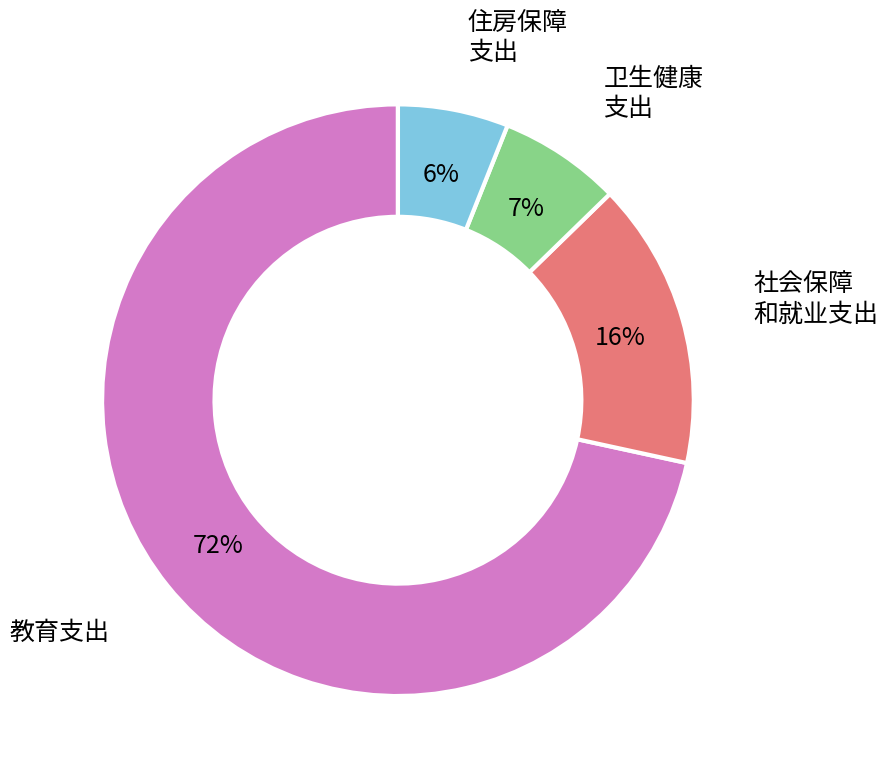

Does any single category account for the majority?

Yes